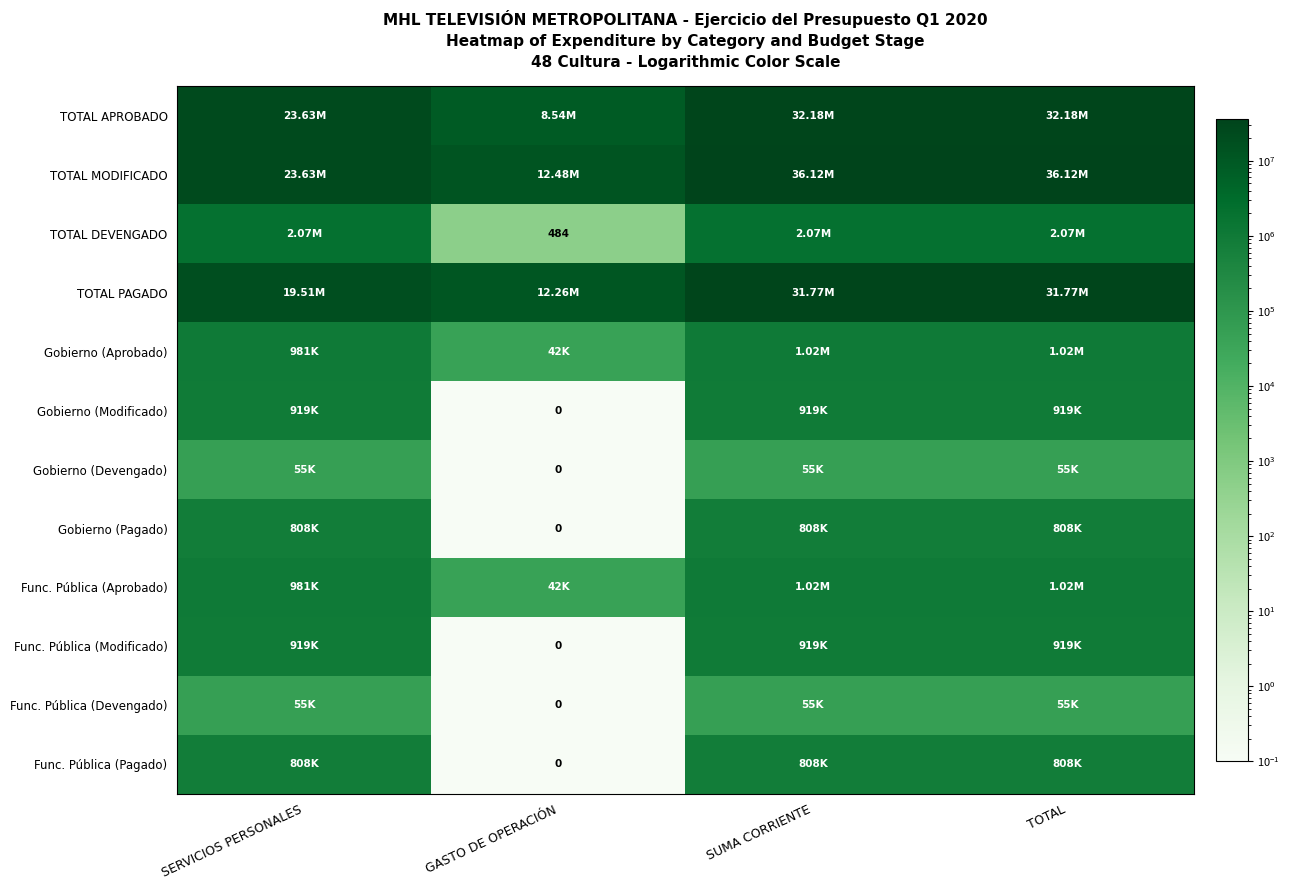

Which series has the widest spread of values?

TOTAL APROBADO